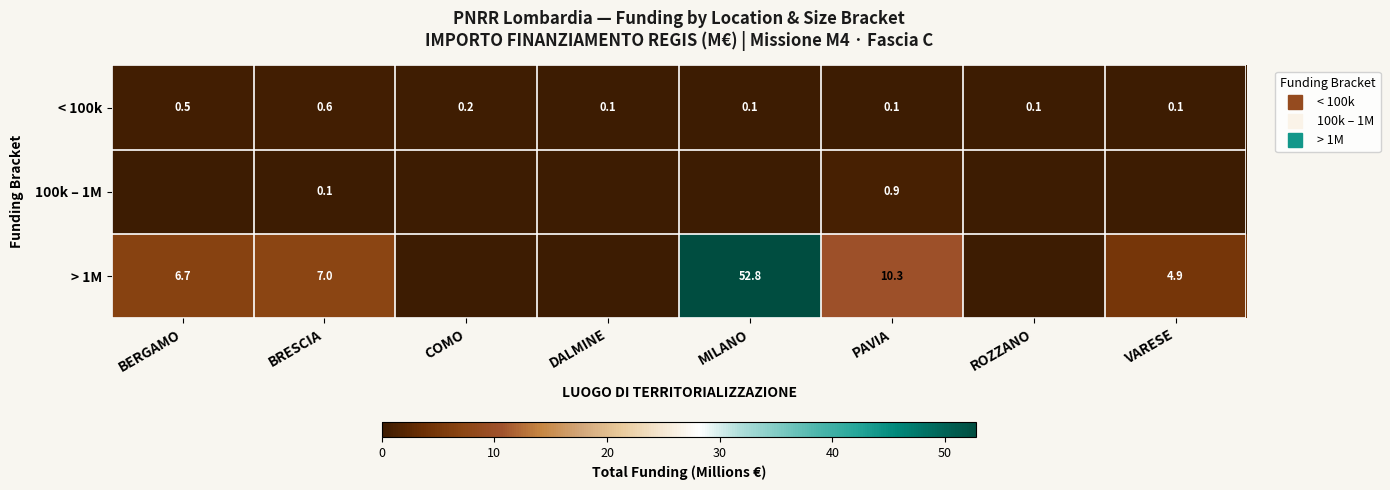

Count the number of data series in this chart.

3